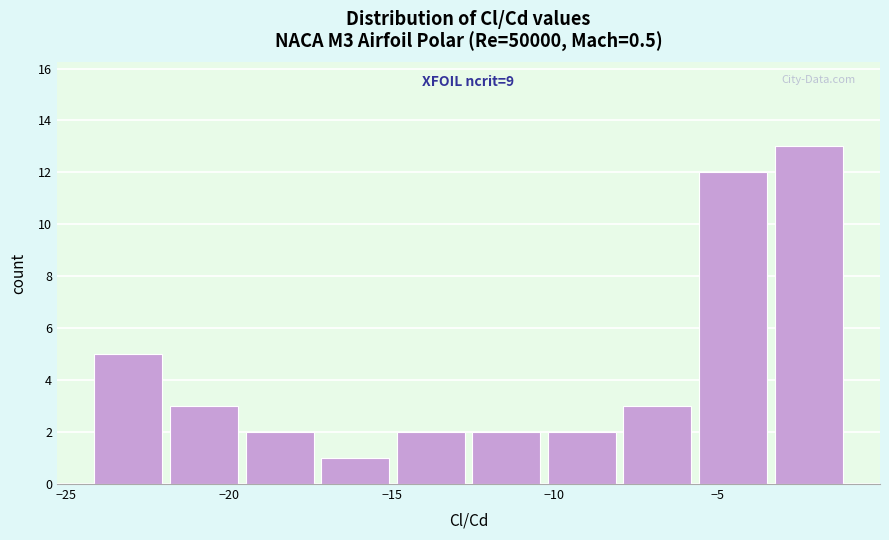

Over which range of the x-axis is the bar tallest?

-3.5 to -1.0